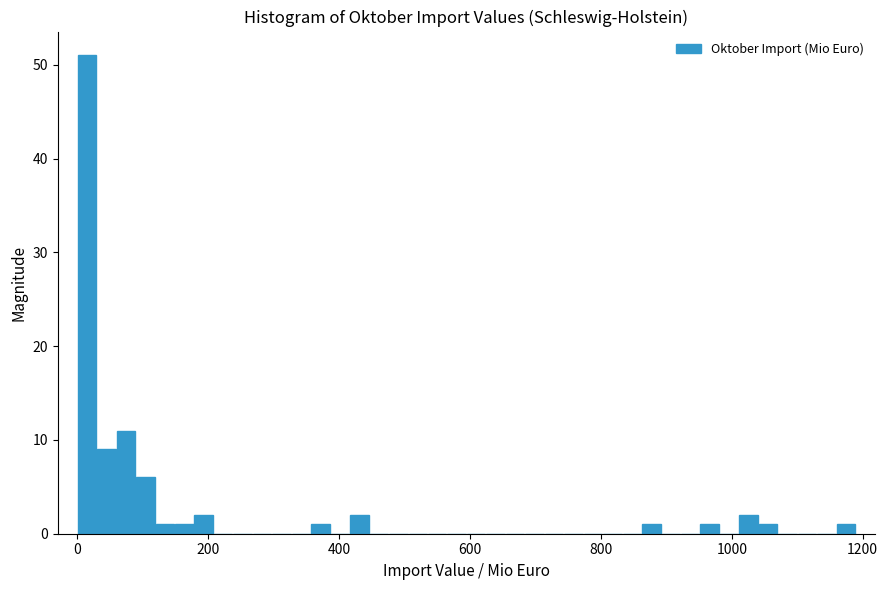

Around what value on the x-axis is the tallest bar? Give the approximate position of its centre, as read against the axis.

20